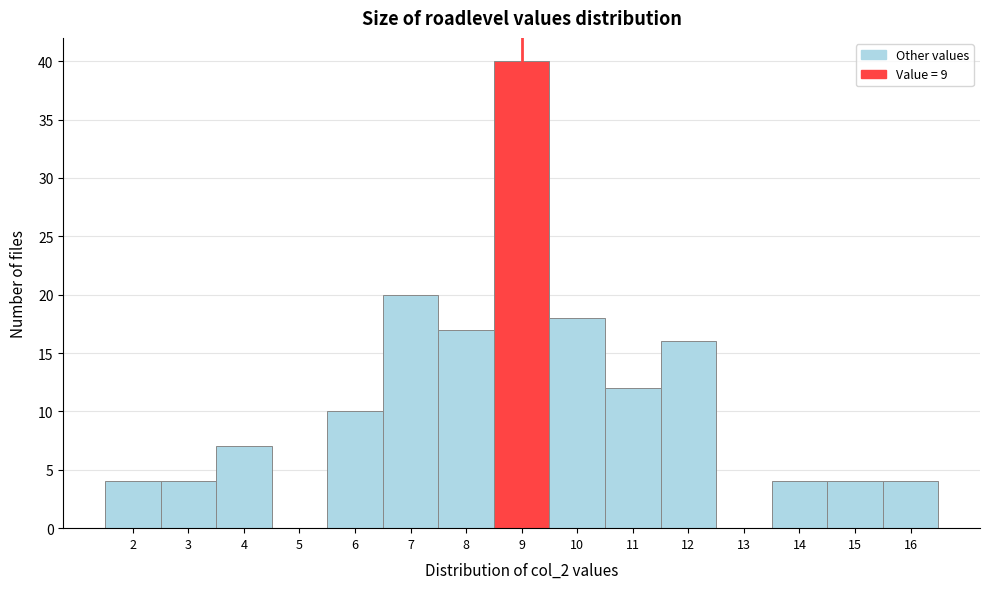

What is the height of the bar covering 11.5 to 12.5 on the x-axis? The values are not printed on the chart, so give them approximately, as read against the axis.

16